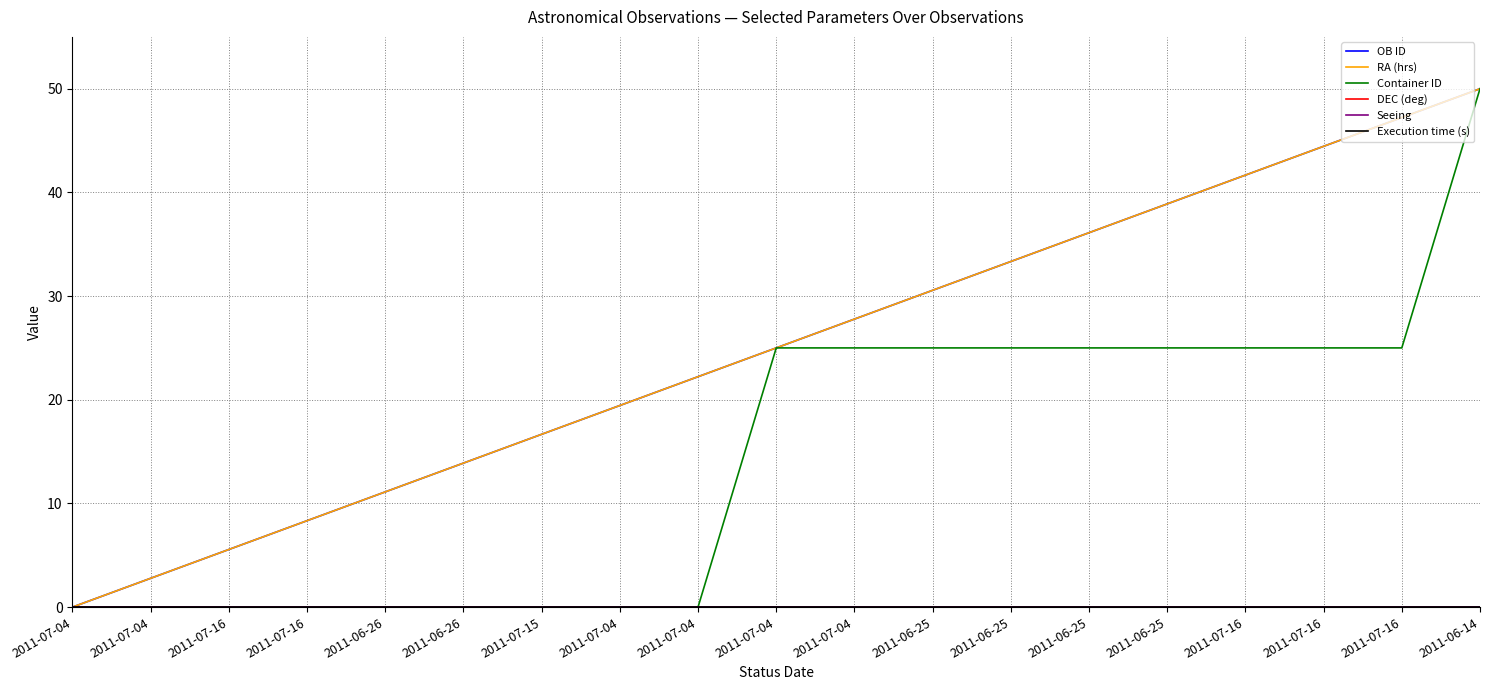

What is the average value of the RA (hrs) series?

25.0